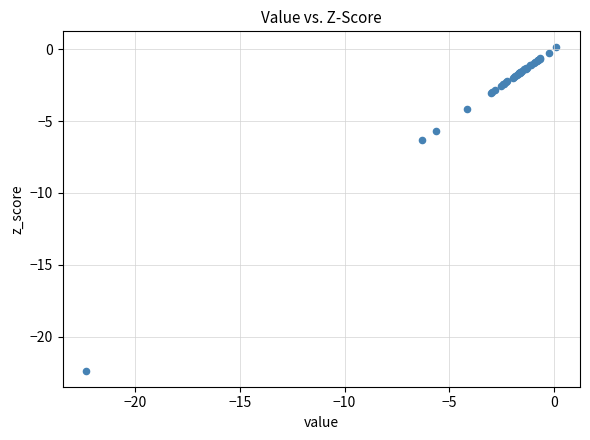

What Y value in the scatter plot is closest to -11?

-6.3